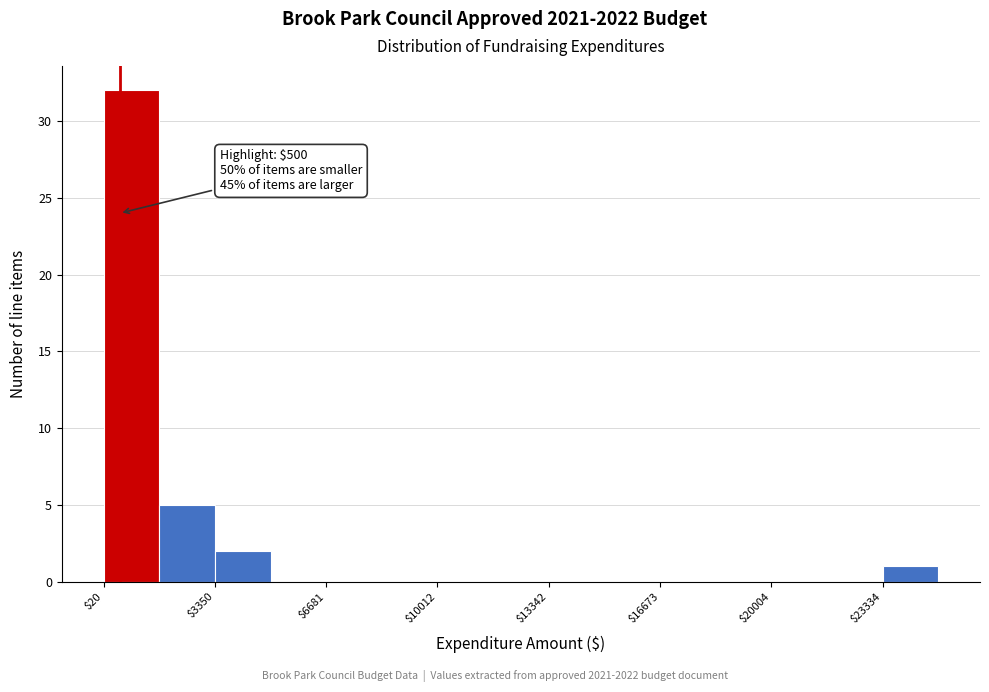

Around what value on the x-axis is the tallest bar? Give the approximate position of its centre, as read against the axis.

1000